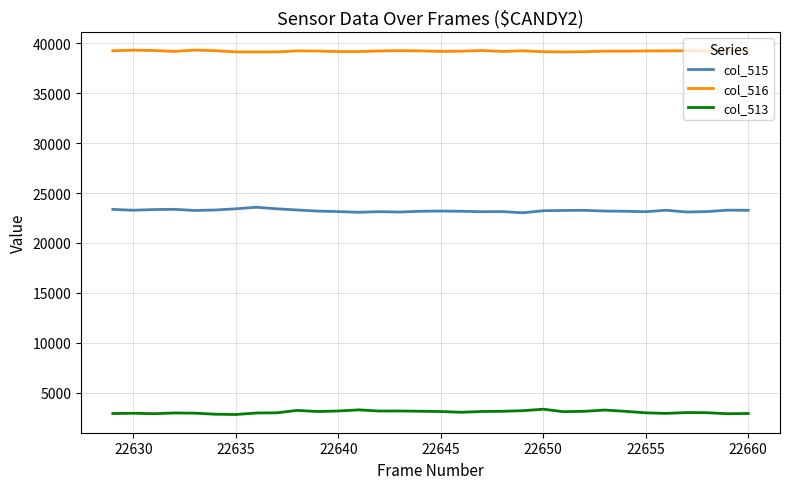

What is the smallest value displayed?

2820